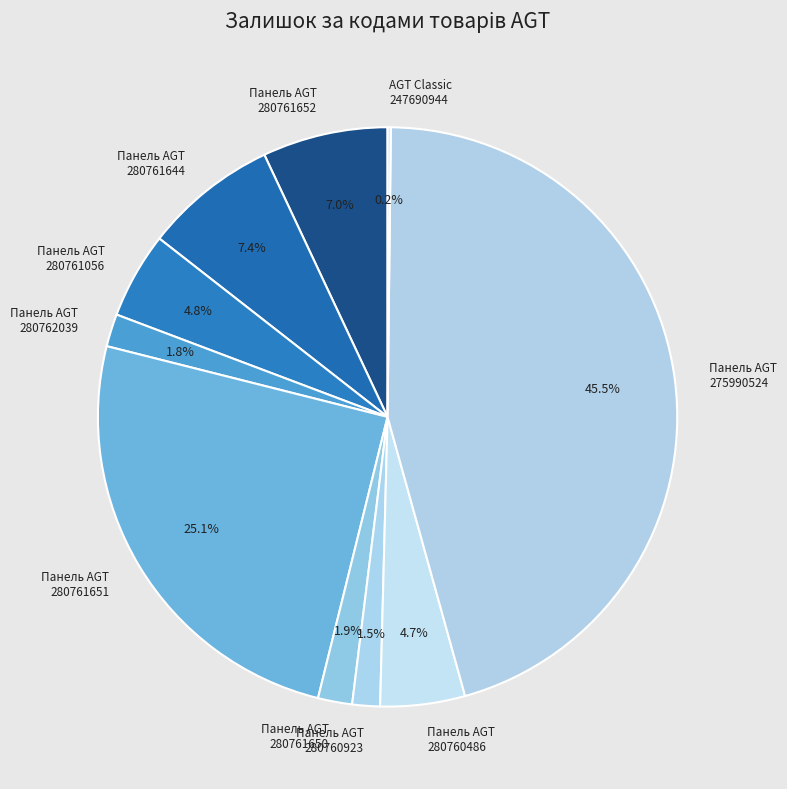

What is the largest slice in the pie chart?

Панель AGT 275990524